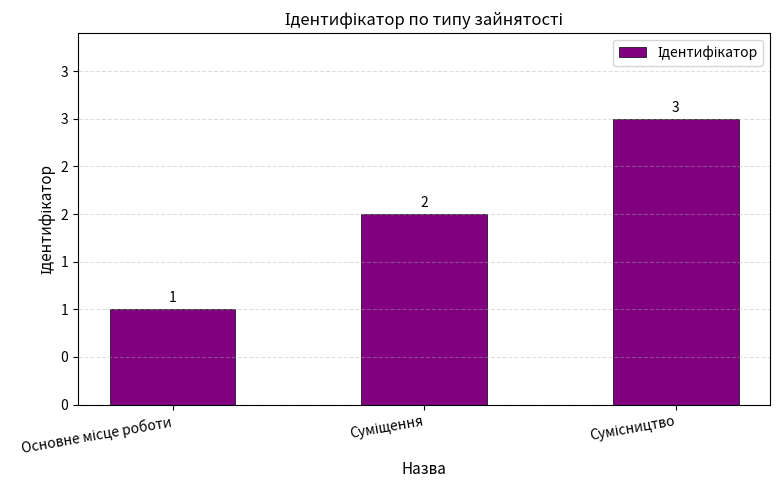

What is the maximum value shown in the chart?

3